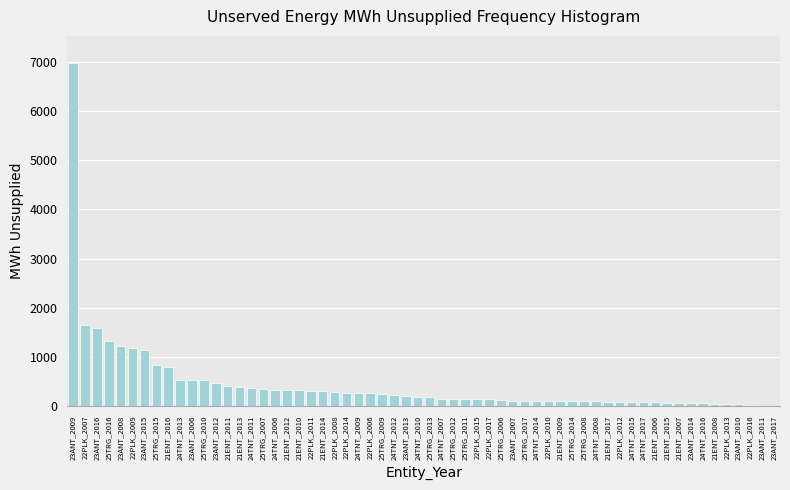

Which has a higher value, 21ENT_2016 or 24TNT_2010?

21ENT_2016